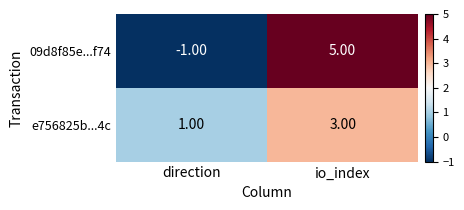

How many distinct data groups are displayed?

2